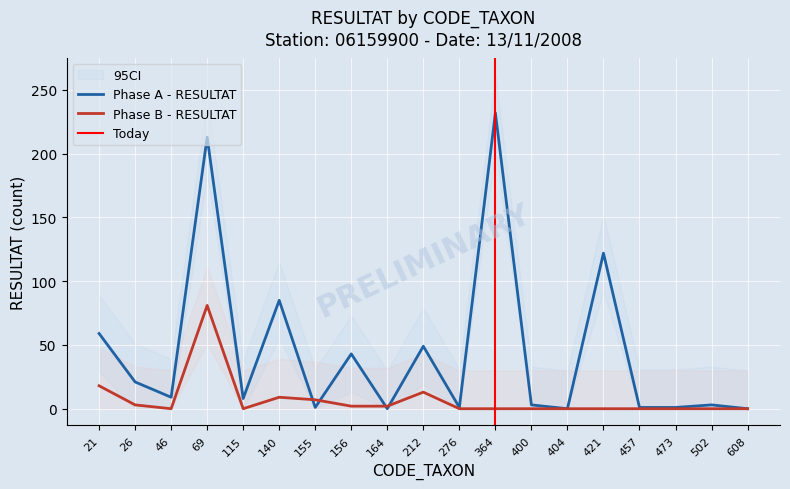

Rank the series by their average value, from highest to lowest.

Phase A - RESULTAT, Phase B - RESULTAT